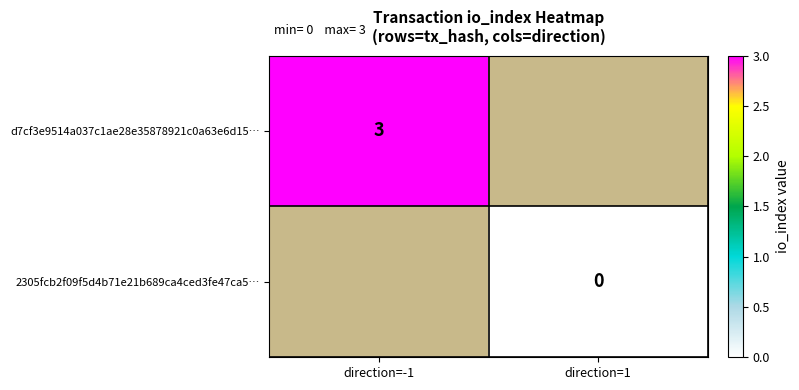

Is it true that d7cf3e9514a037c1ae28e35878921c0a63e6d15… equals 1.6 at direction=-1?

False